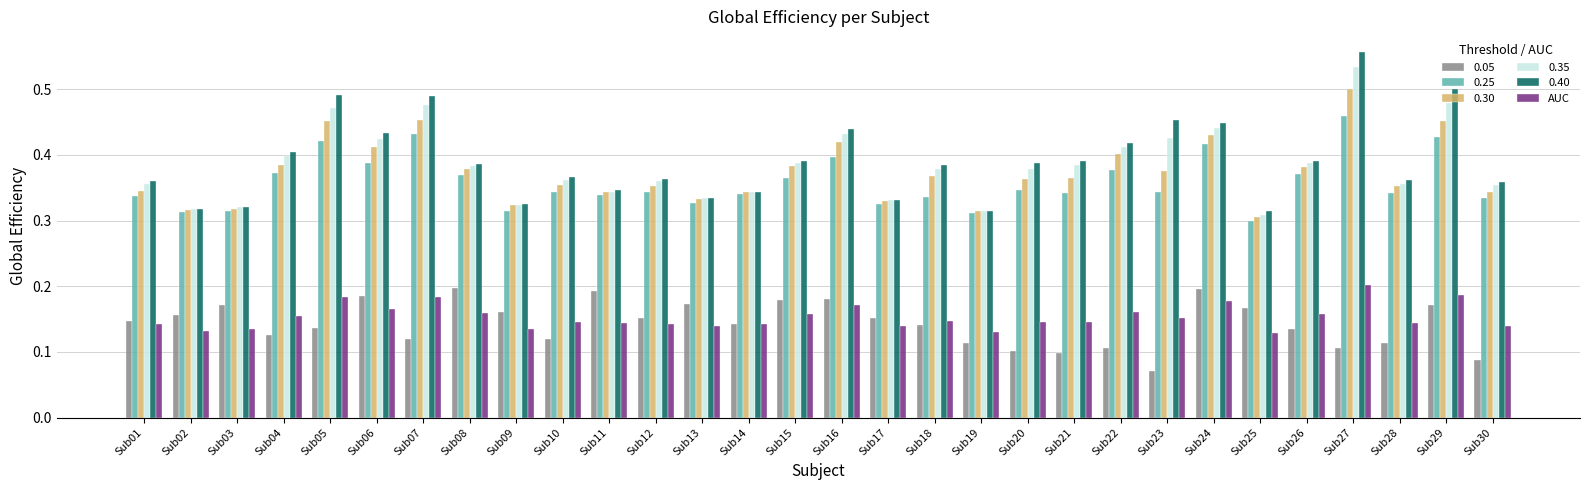

Which category has the lowest value in the 0.05 series?

Sub23